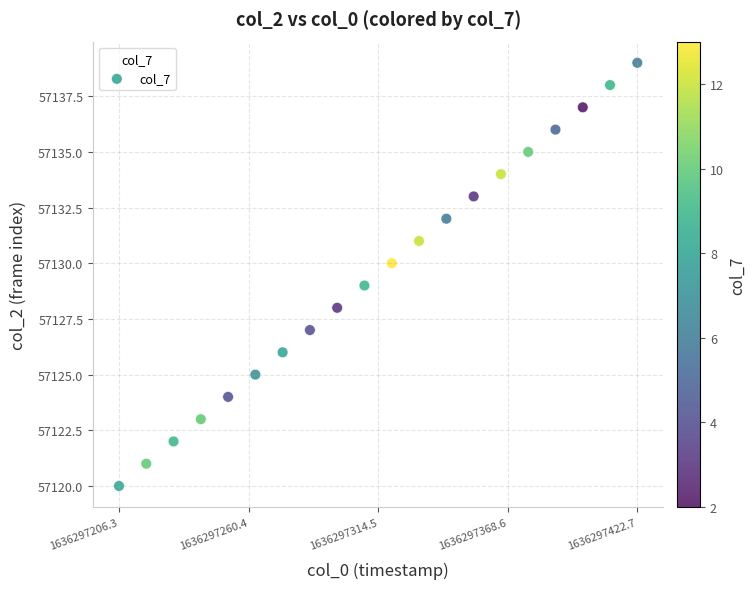

What is the range of Y values (max minus min)?

19